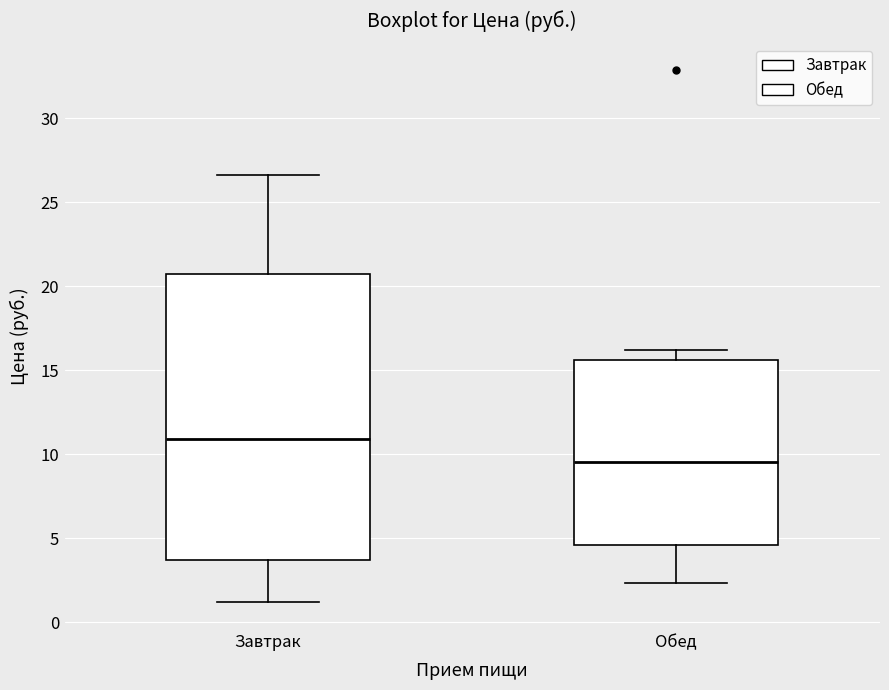

Reading left to right, read every box against the y-axis: the position of its median line, the range the box covers, and the ends of its whiskers. The values are not printed on the chart, so give them approximately, as read against the axis.

Завтрак: median 11.0, box 3.5 to 20.5, whiskers 1.0 to 26.5
Обед: median 9.5, box 4.5 to 15.5, whiskers 2.5 to 16.0